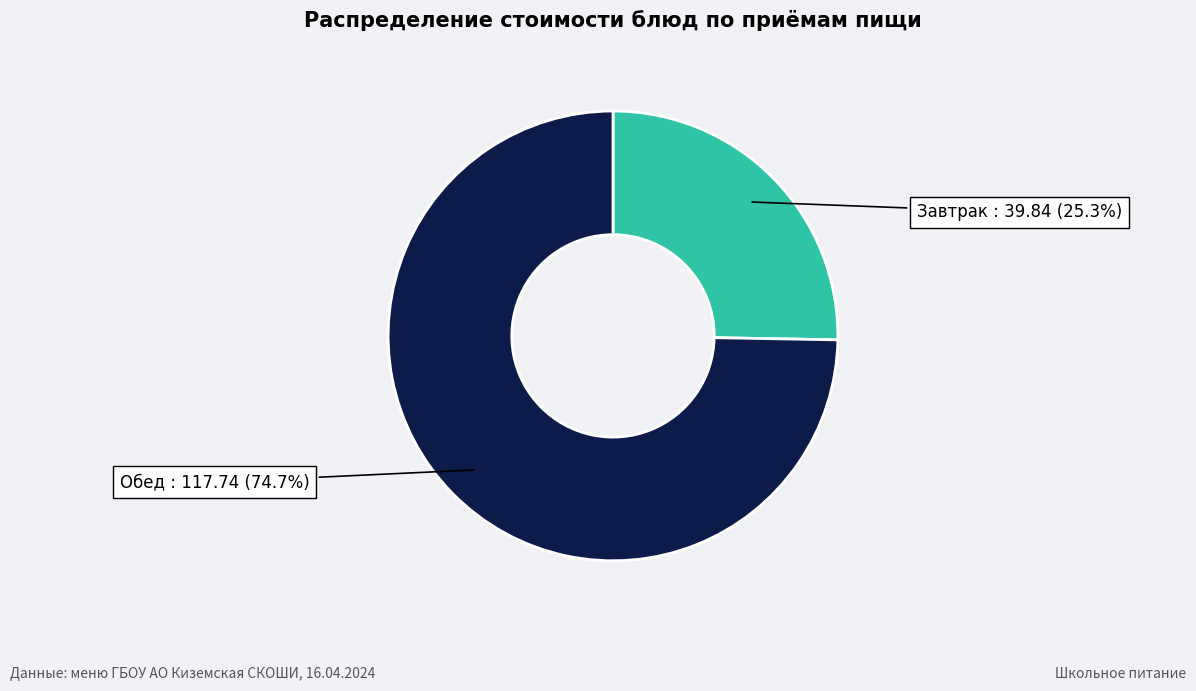

Is there a majority slice in this chart?

Yes